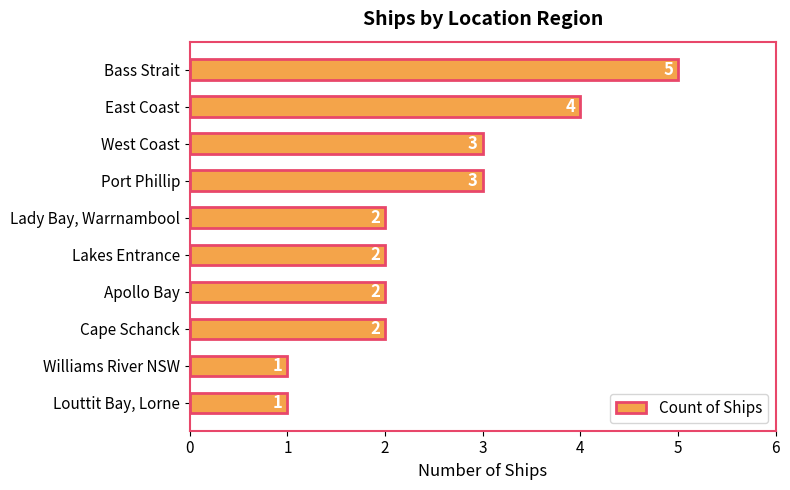

What is the smallest value displayed?

1